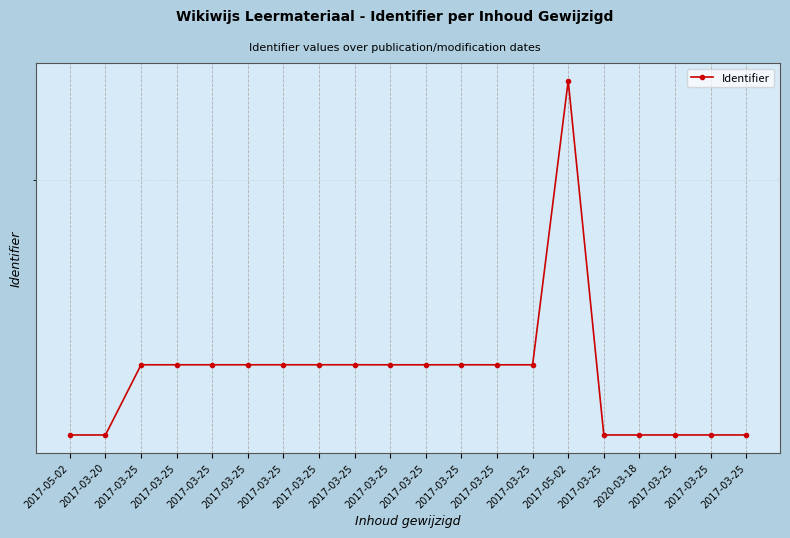

Approximately how many times larger is the value at 2017-03-25 compared to 2017-03-25?

1.0